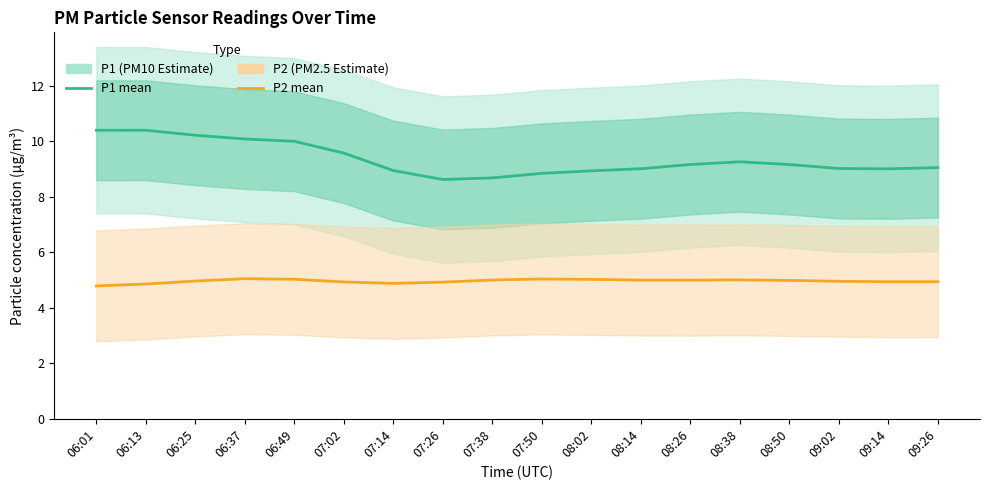

Does the chart have visible grid lines?

No